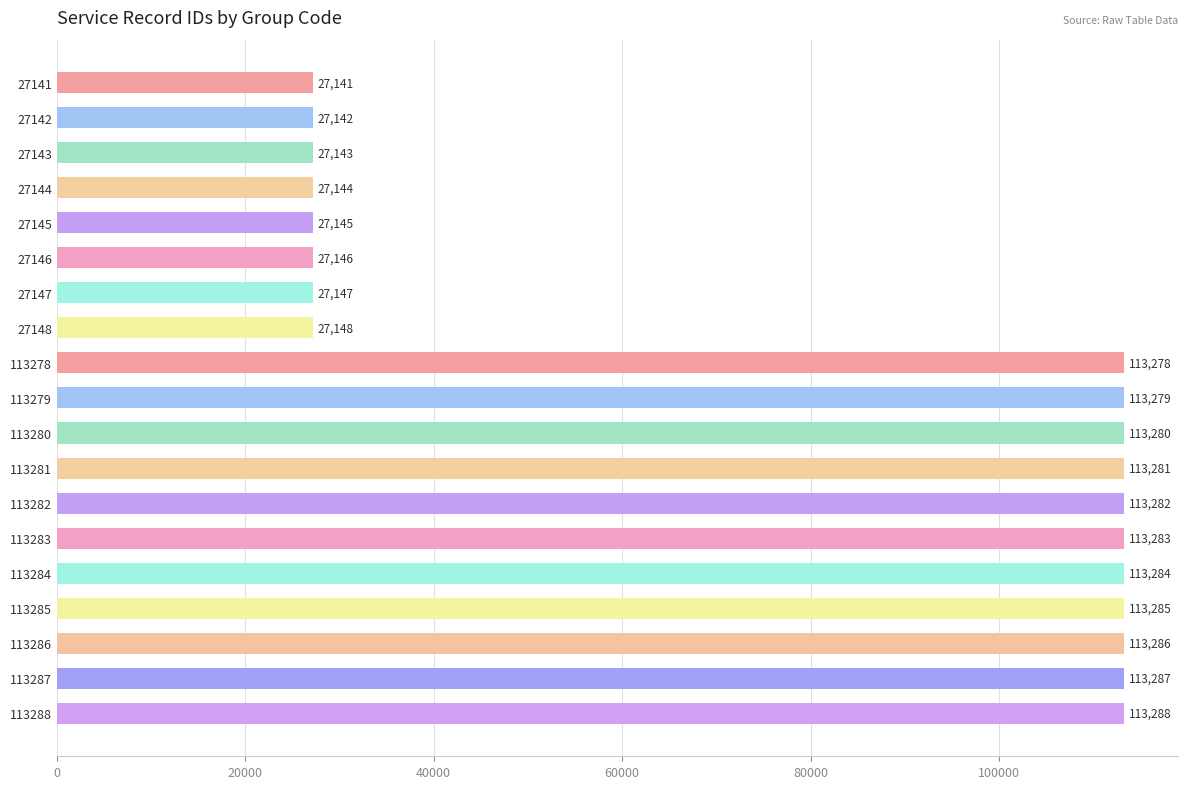

Rank the categories by value from lowest to highest.

27141, 27142, 27143, 27144, 27145, 27146, 27147, 27148, 113278, 113279, 113280, 113281, 113282, 113283, 113284, 113285, 113286, 113287, 113288